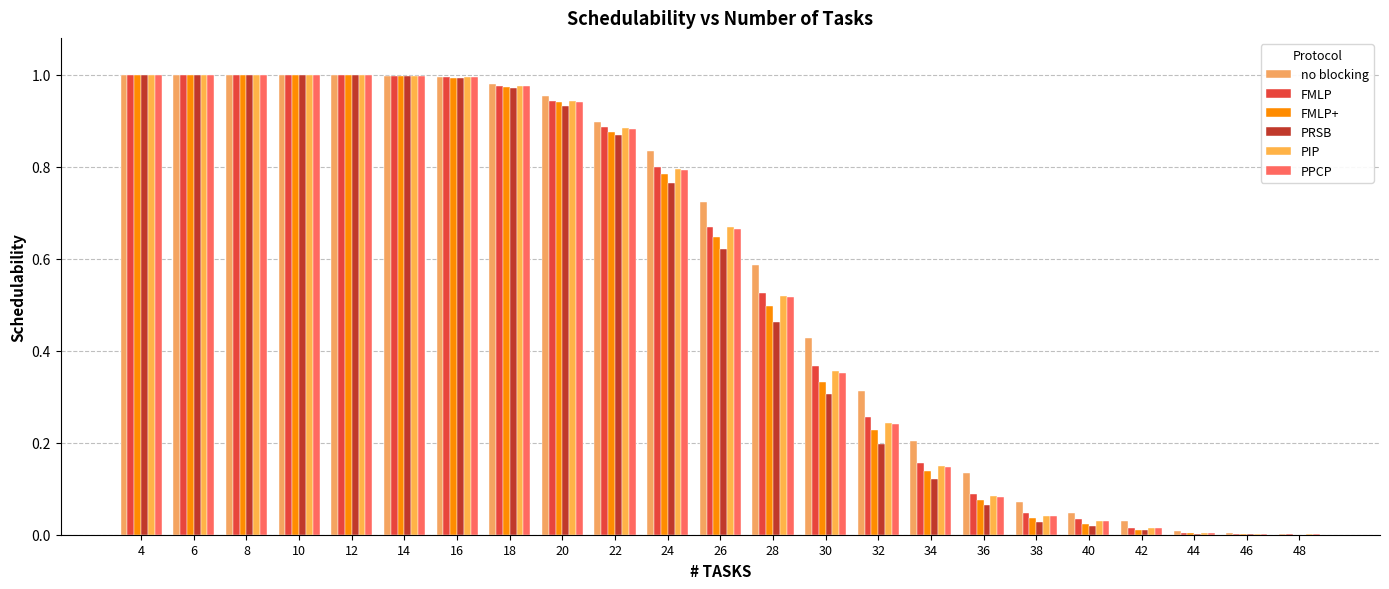

How many groups of bars are there?

23